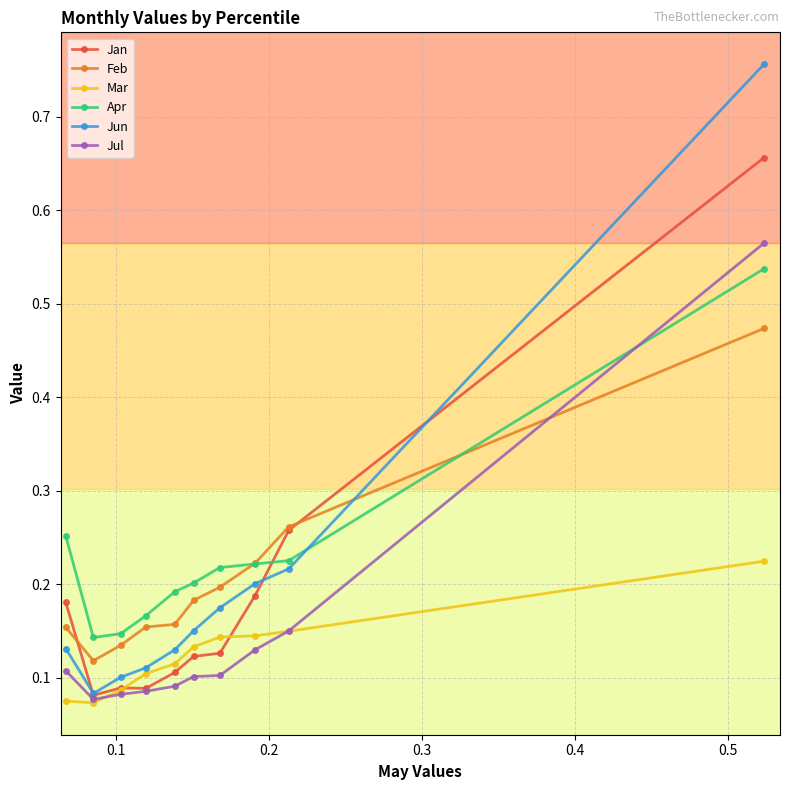

Which series has the widest spread of values?

Jun